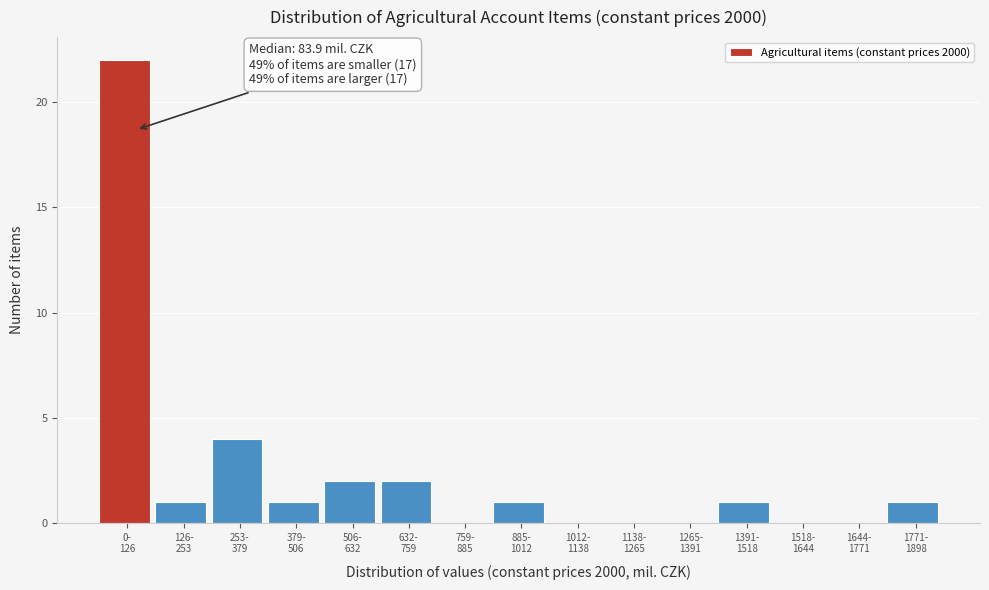

What is the maximum value shown in the chart?

22